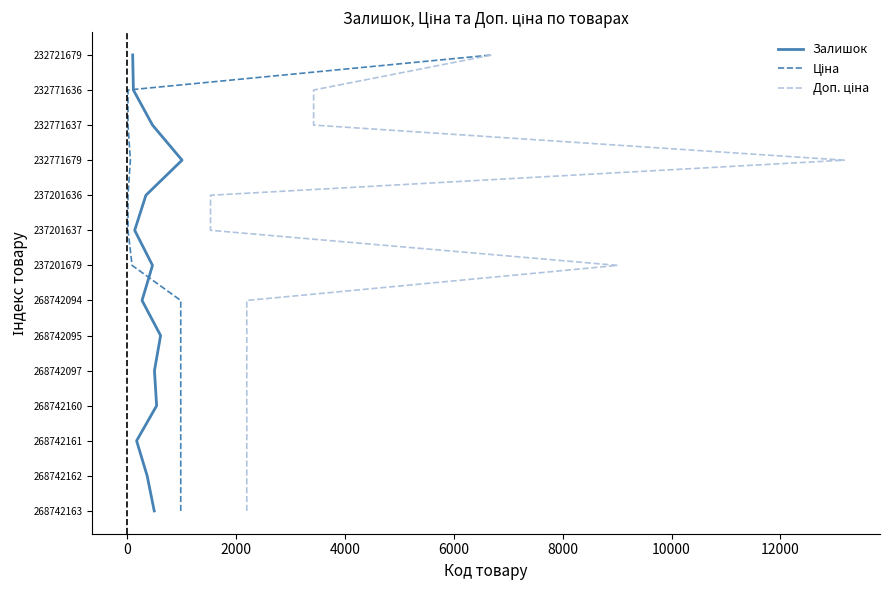

What is the value of the Ціна point at the 3rd from the left?

2